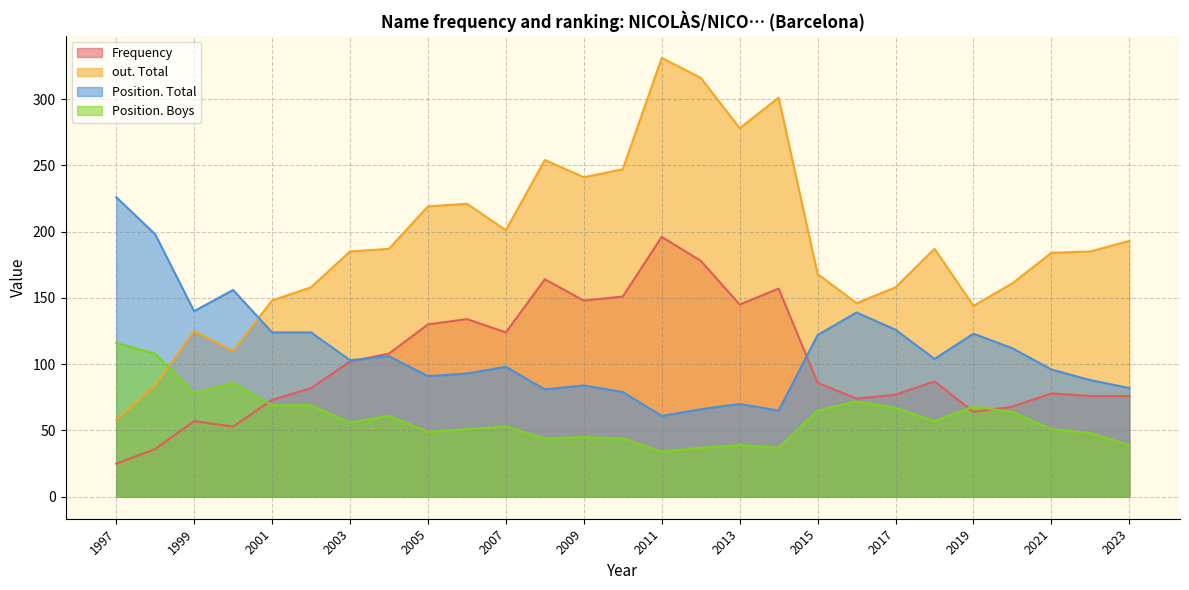

Reading left to right, what are all the values shown in this chart?

Frequency: 2023=76	2022=76	2021=78	2020=68	2019=64	2018=87	2017=77	2016=74	2015=86	2014=157	2013=145	2012=178	2011=196	2010=151	2009=148	2008=164	2007=124	2006=134	2005=130	2004=108	2003=102	2002=82	2001=73	2000=53	1999=57	1998=36	1997=25
out. Total: 2023=193	2022=185	2021=184	2020=161	2019=144	2018=187	2017=158	2016=146	2015=168	2014=301	2013=278	2012=316	2011=331	2010=247	2009=241	2008=254	2007=201	2006=221	2005=219	2004=187	2003=185	2002=158	2001=148	2000=110	1999=125	1998=84	1997=58
Position. Total: 2023=82	2022=88	2021=96	2020=112	2019=123	2018=104	2017=126	2016=139	2015=122	2014=65	2013=70	2012=66	2011=61	2010=79	2009=84	2008=81	2007=98	2006=93	2005=91	2004=106	2003=103	2002=124	2001=124	2000=156	1999=140	1998=198	1997=226
Position. Boys: 2023=39	2022=48	2021=51	2020=64	2019=68	2018=57	2017=67	2016=72	2015=65	2014=37	2013=39	2012=37	2011=34	2010=44	2009=45	2008=44	2007=53	2006=51	2005=49	2004=61	2003=56	2002=69	2001=69	2000=86	1999=78	1998=108	1997=116